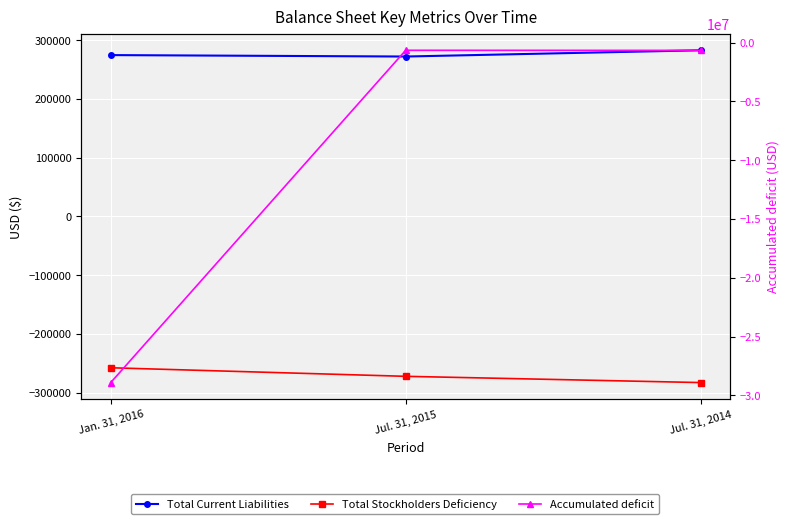

What is the sum of all Total Stockholders Deficiency values?

-812946